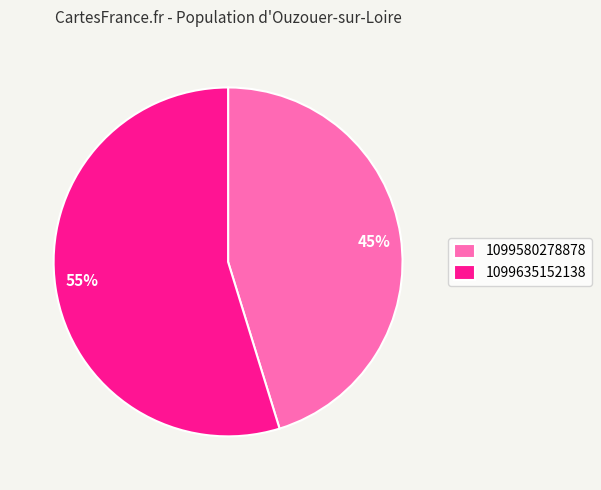

Does 1099635152138 represent more than half of the total?

Yes